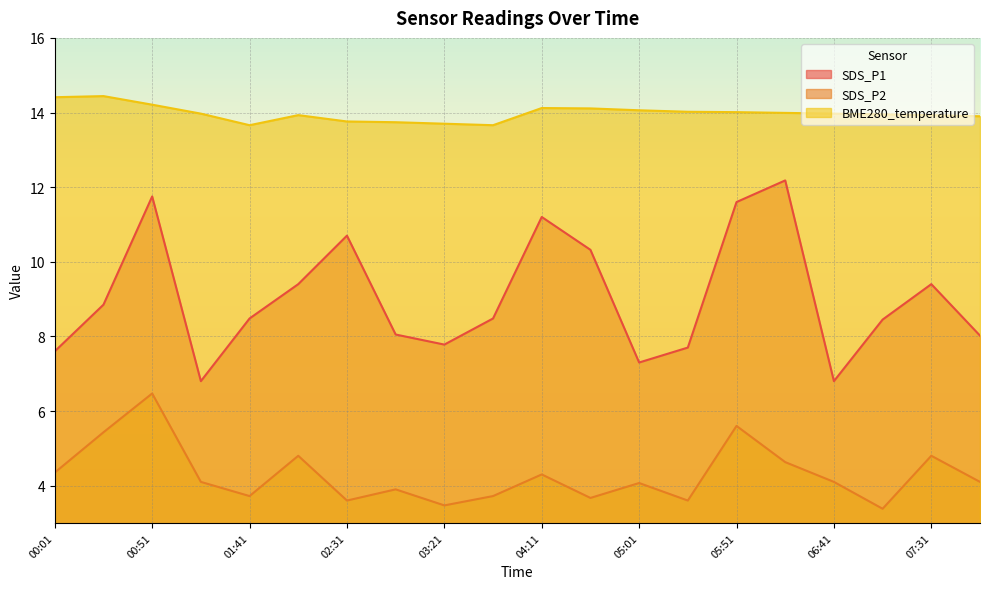

What is the difference between the maximum and minimum values in the BME280_temperature series?

0.8